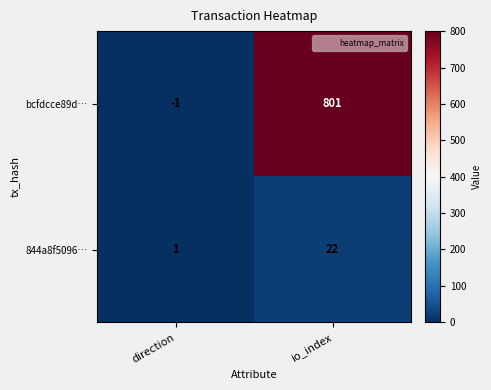

Reading right to left, list all the values displayed in this chart.

bcfdcce89d…: io_index=801	direction=-1
844a8f5096…: io_index=22	direction=1